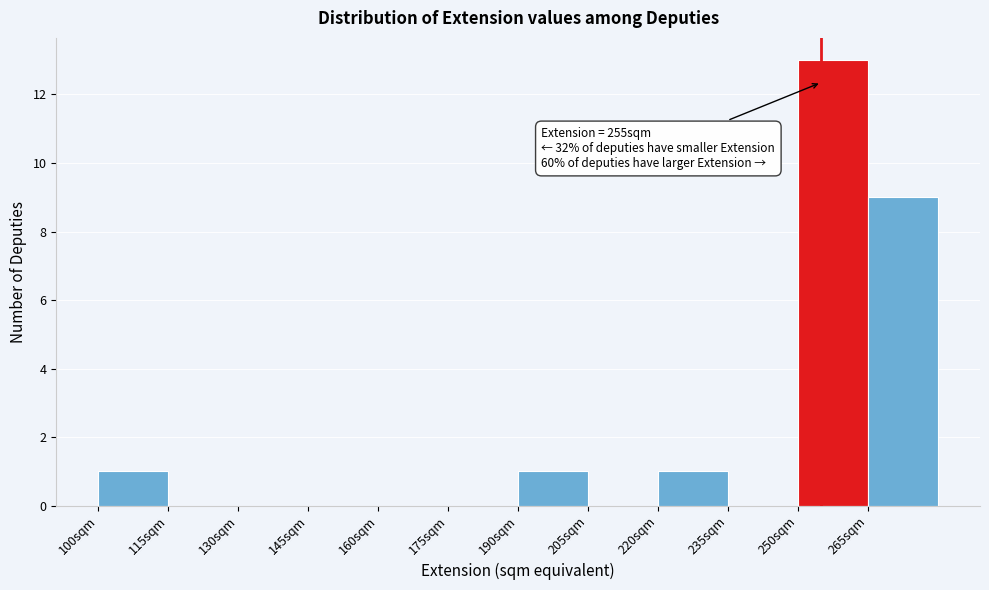

Over which range of the x-axis is the bar tallest?

250 to 265